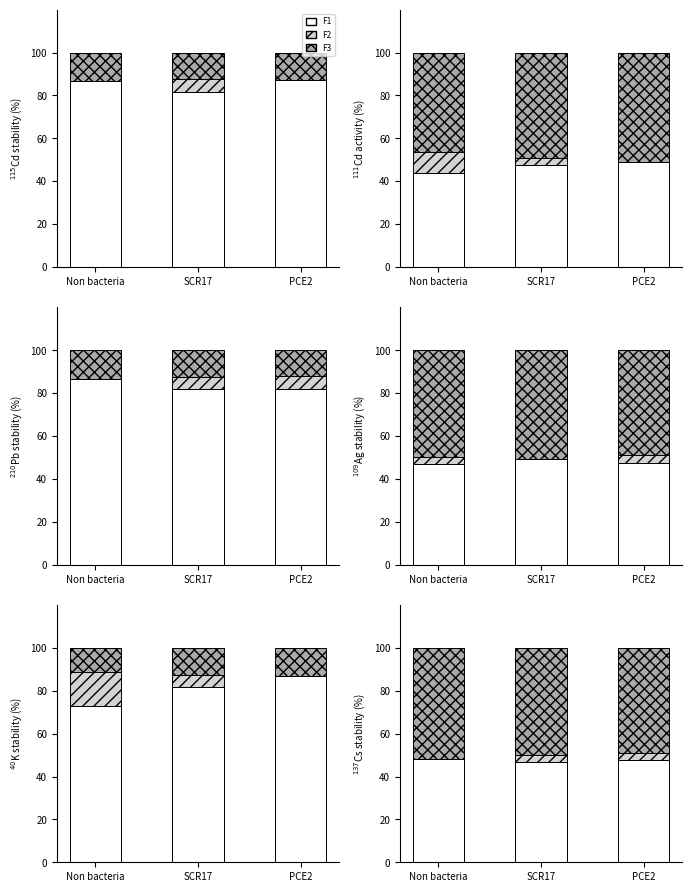

Does the chart contain any negative values?

No